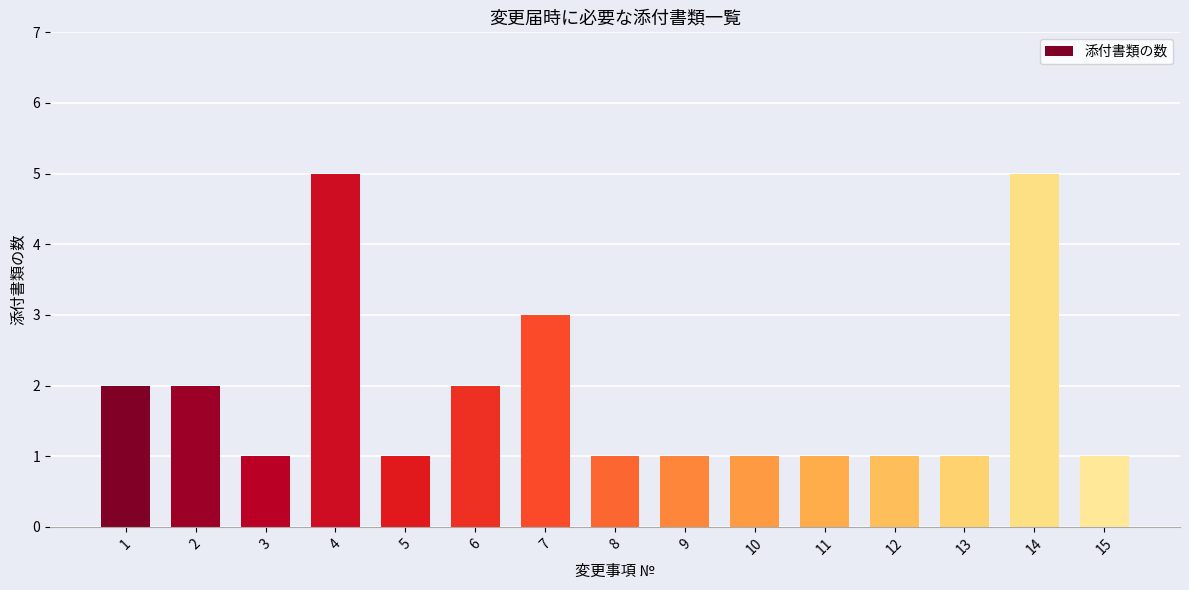

What is the value of the 1st bar from the left?

2